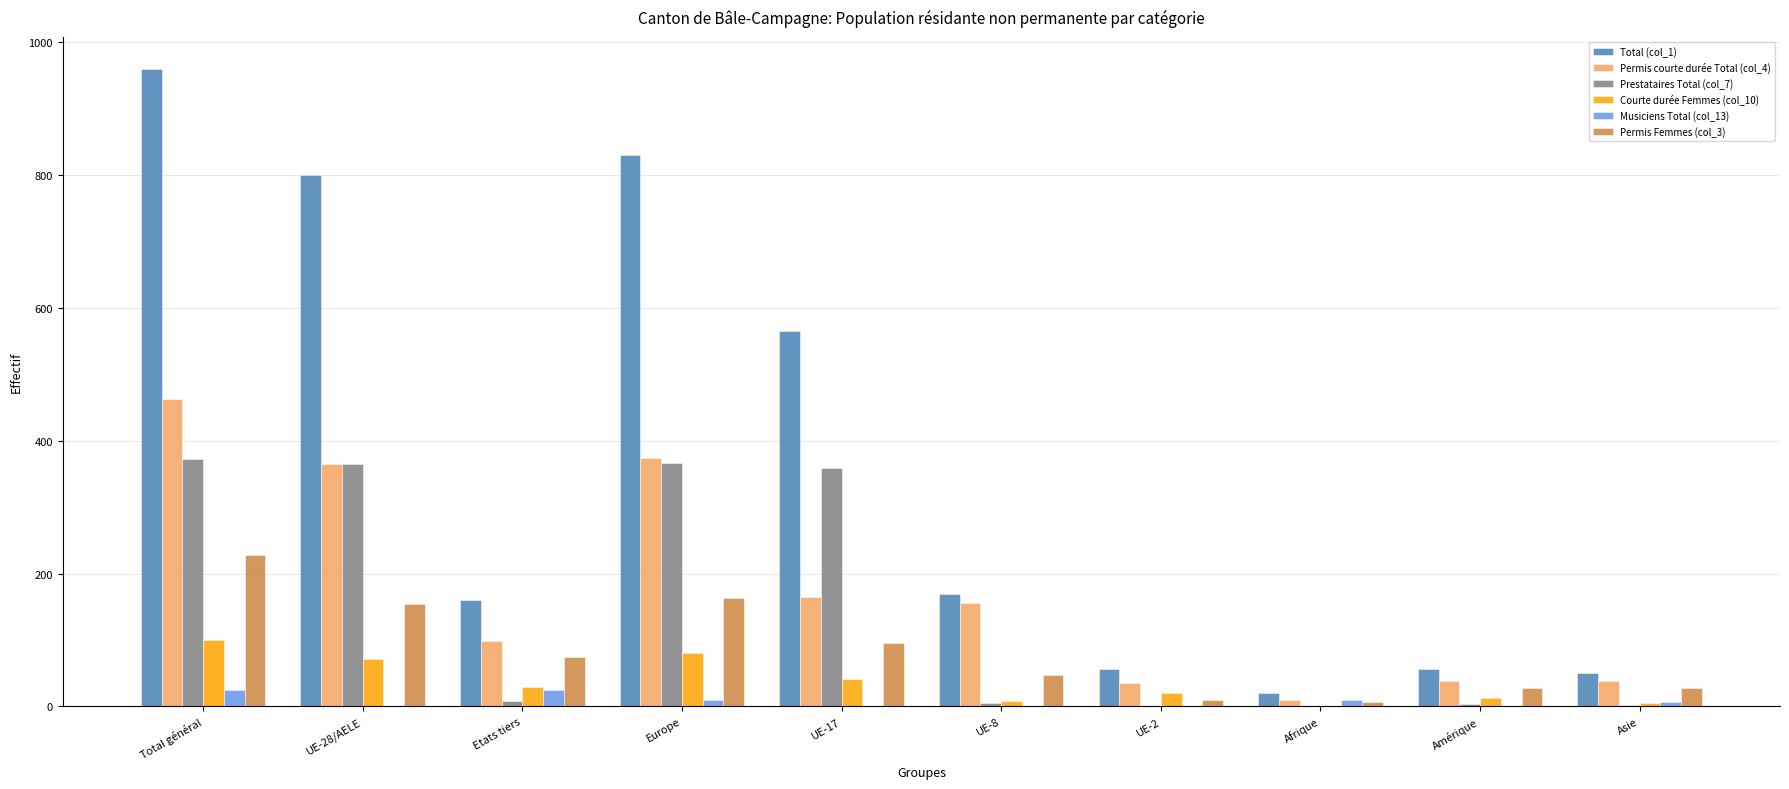

At which category does the chart reach its peak across all series?

Total général